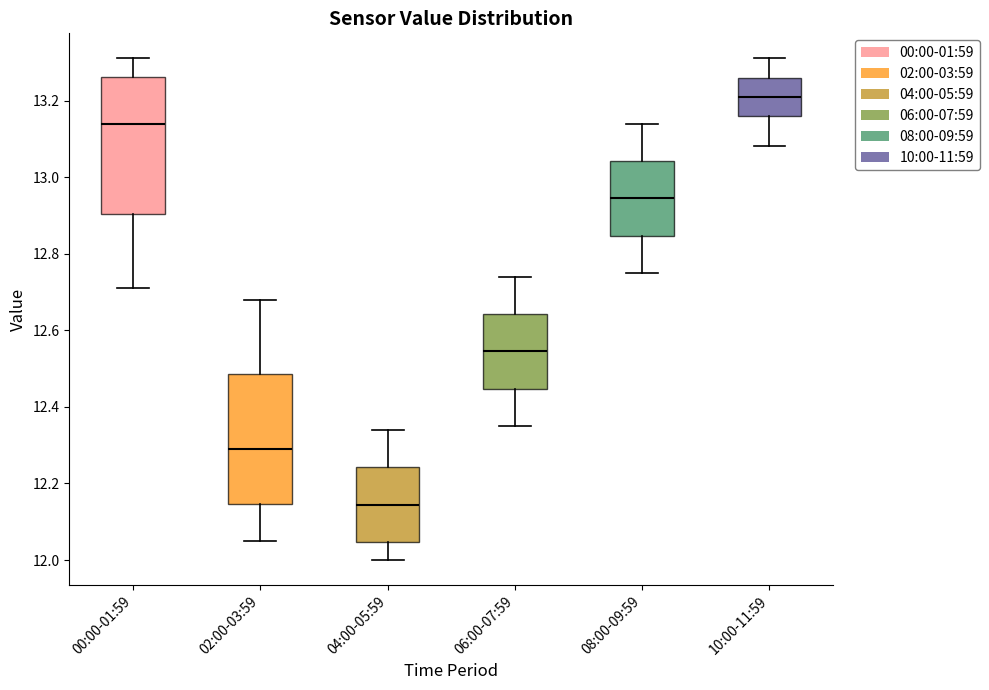

Reading left to right, transcribe this box plot: for each box, give where its median line is, the range the box spans, and where its two whiskers end, as read against the y-axis. The values are not printed on the chart, so give them approximately, as read against the axis.

00:00-01:59: median 13.14, box 12.90 to 13.26, whiskers 12.72 to 13.32
02:00-03:59: median 12.30, box 12.14 to 12.48, whiskers 12.06 to 12.68
04:00-05:59: median 12.14, box 12.04 to 12.24, whiskers 12.00 to 12.34
06:00-07:59: median 12.54, box 12.44 to 12.64, whiskers 12.36 to 12.74
08:00-09:59: median 12.94, box 12.84 to 13.04, whiskers 12.76 to 13.14
10:00-11:59: median 13.22, box 13.16 to 13.26, whiskers 13.08 to 13.32